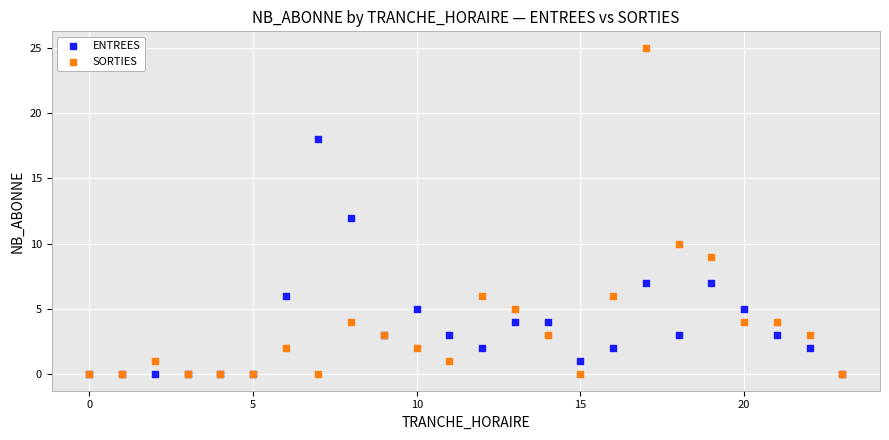

Which series reaches the maximum Y coordinate?

SORTIES